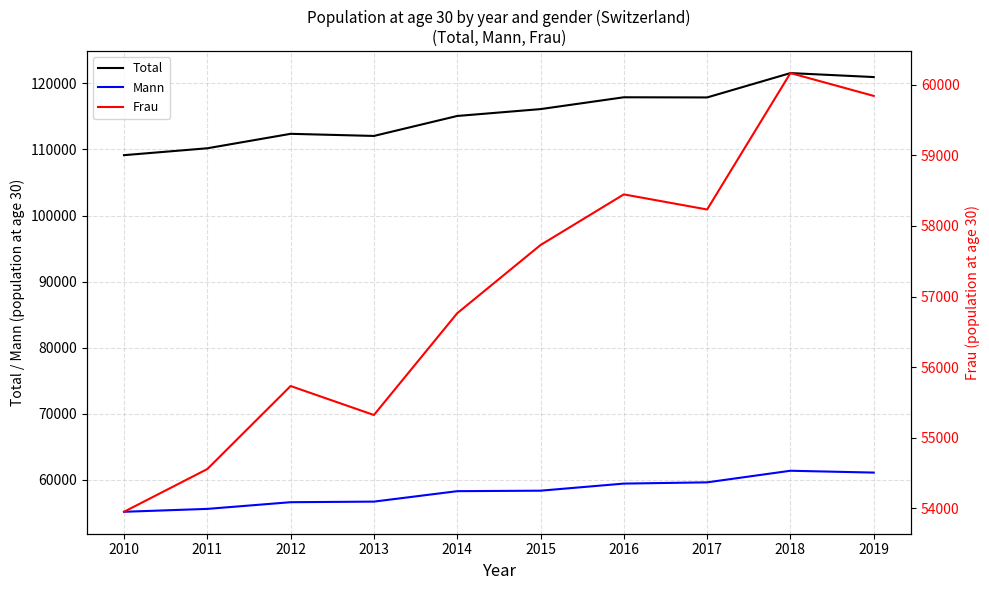

The value of Total at 2010 is 55823. True or false?

False